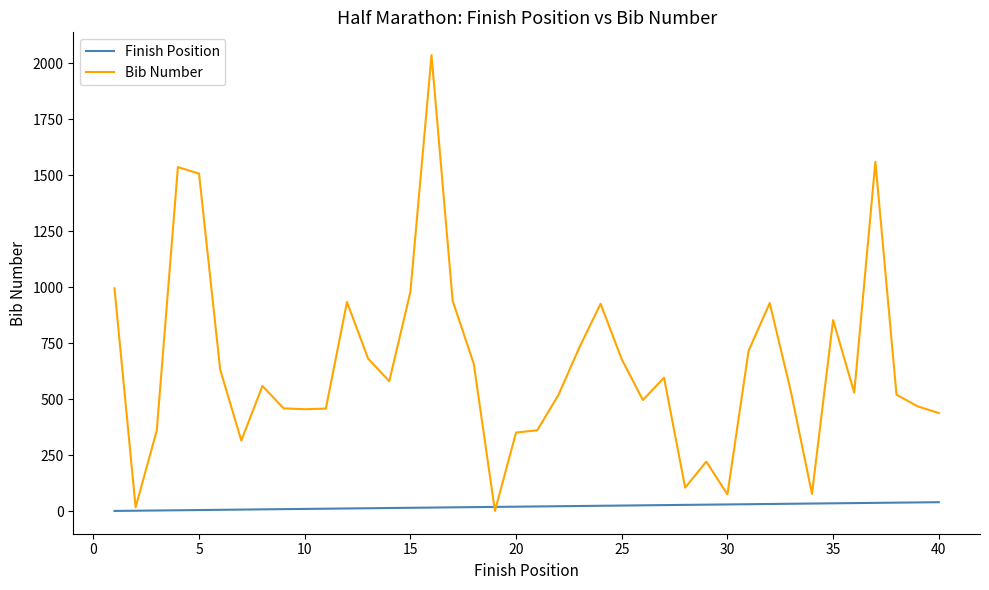

Rank the series by their average value, from lowest to highest.

Finish Position, Bib Number